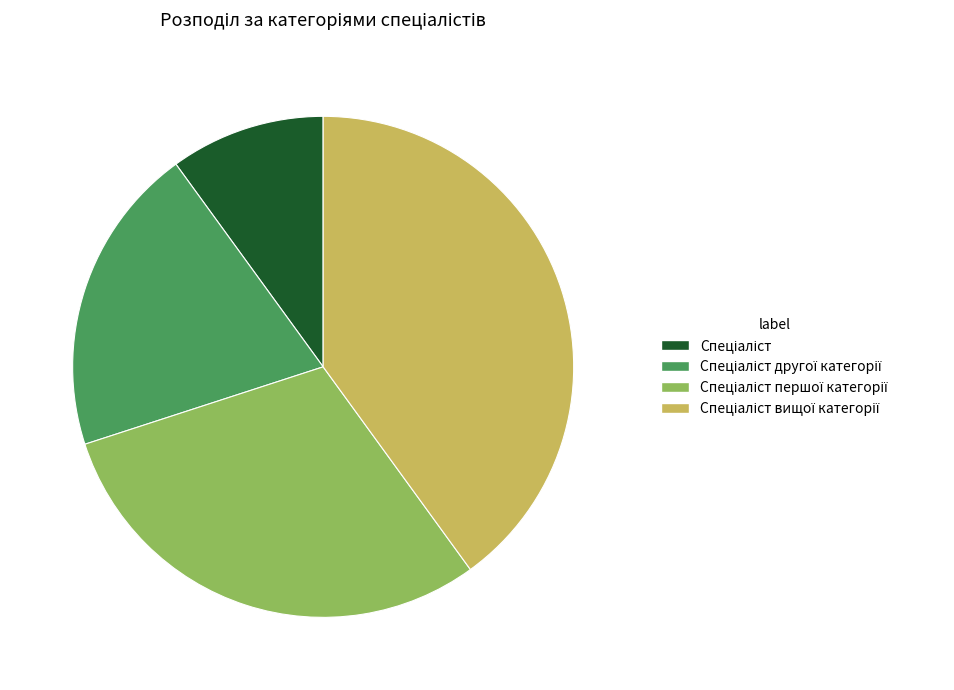

Is there any slice that represents more than half of the pie?

No